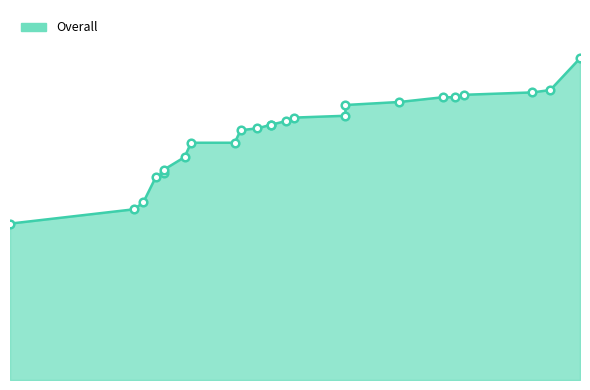

What is the change in value from 3149 to 4864?

+9.2